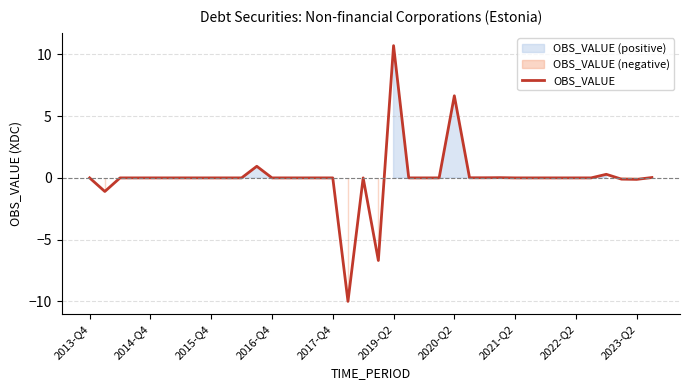

How many series are shown in this chart?

1